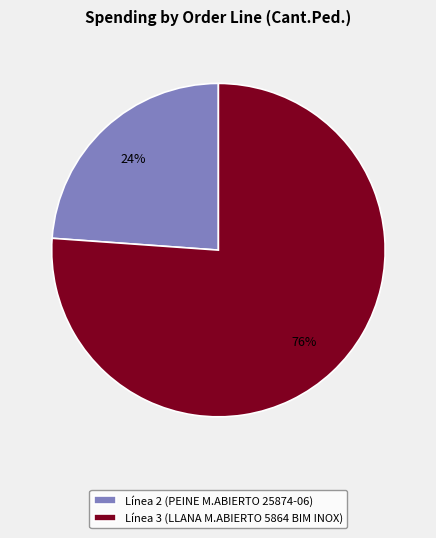

Do Línea 2 (PEINE M.ABIERTO 25874-06) and Línea 3 (LLANA M.ABIERTO 5864 BIM INOX) together represent more than half of the pie?

Yes